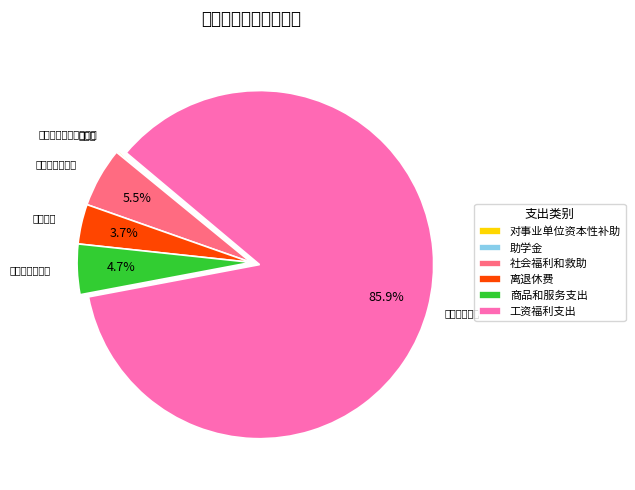

What is the smallest slice in the pie chart?

助学金